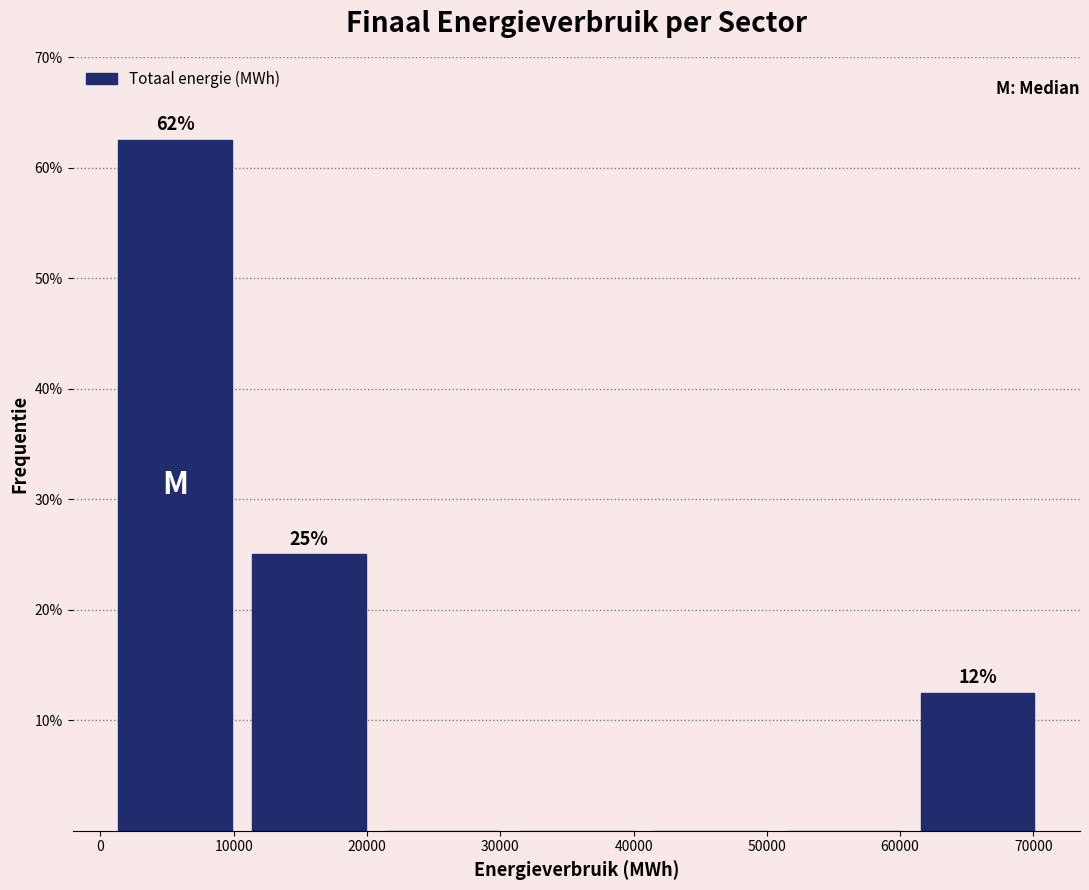

Over which range of the x-axis is the bar tallest?

1000 to 11000